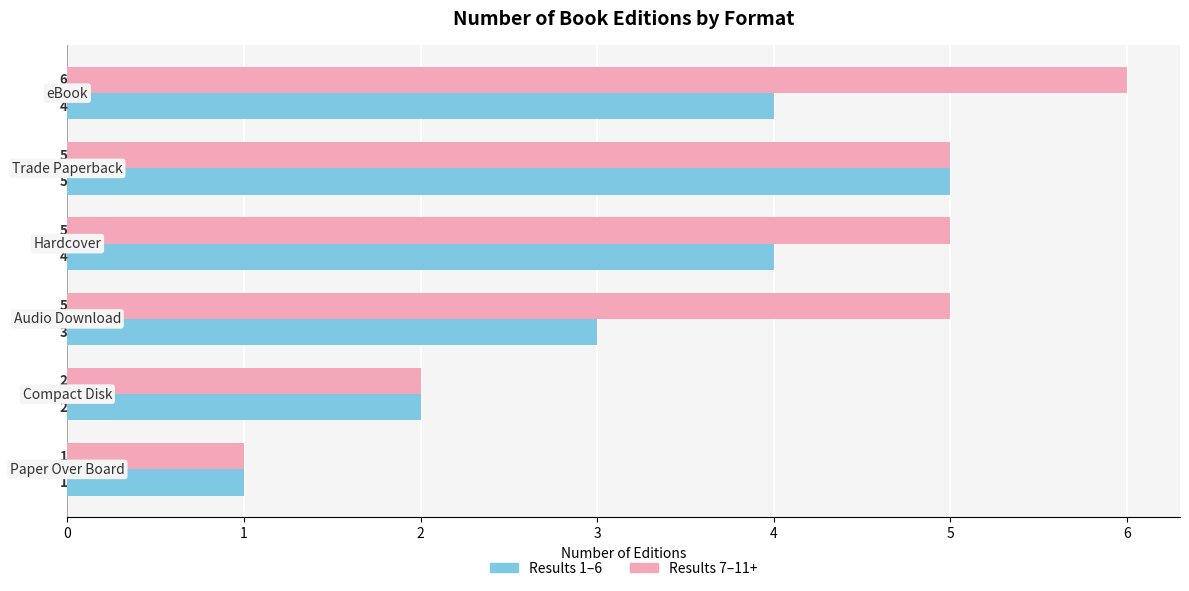

Which series has the largest total across all categories?

Results 7–11+